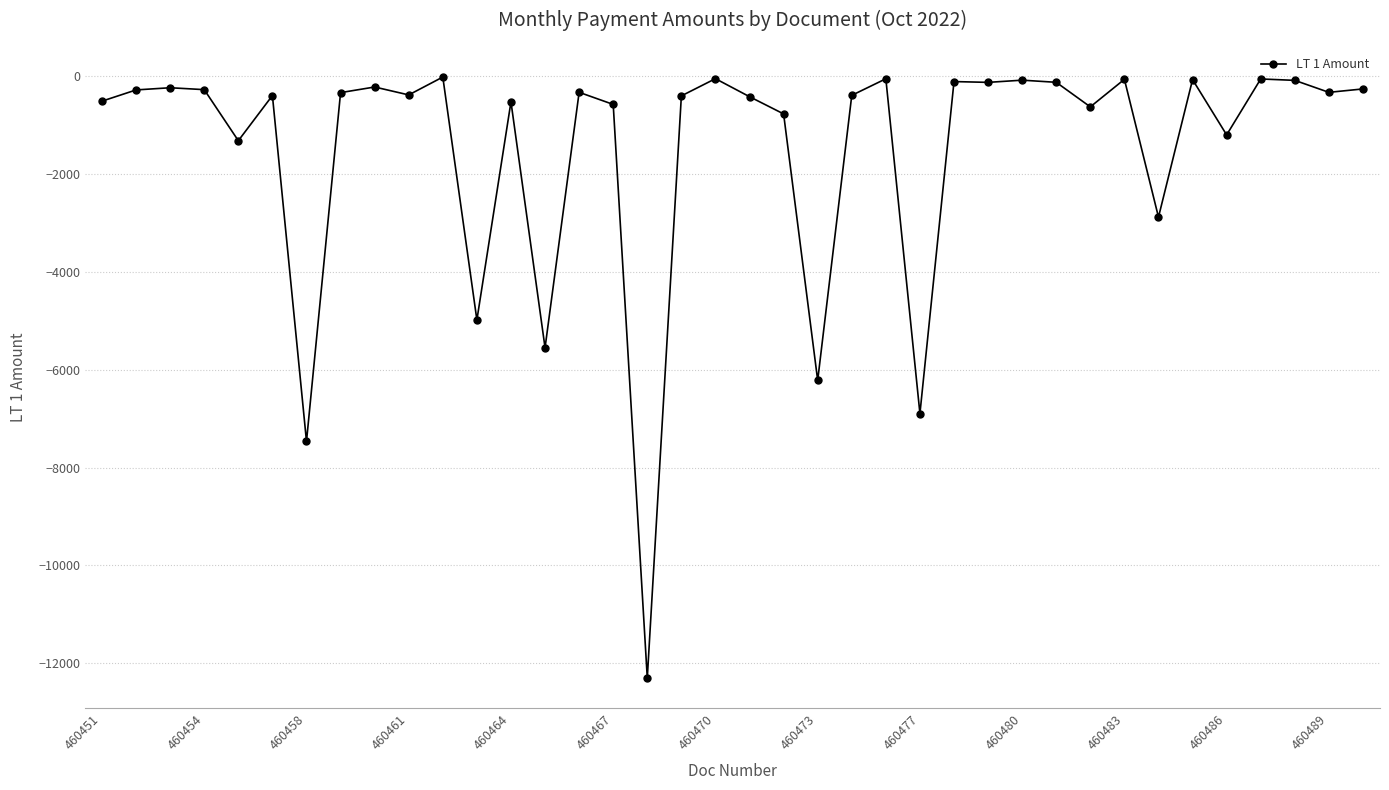

How many data points does each series have?

38